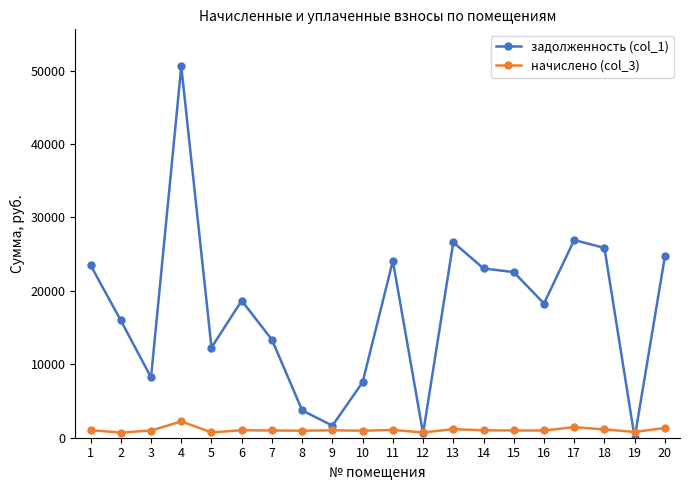

Rank the series by their maximum value, from highest to lowest.

задолженность (col_1), начислено (col_3)